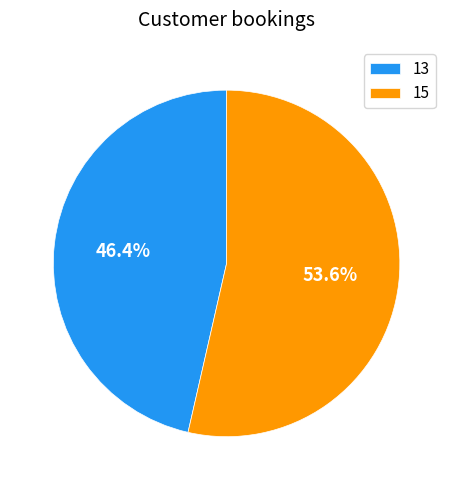

Which category has the biggest portion of the pie?

15